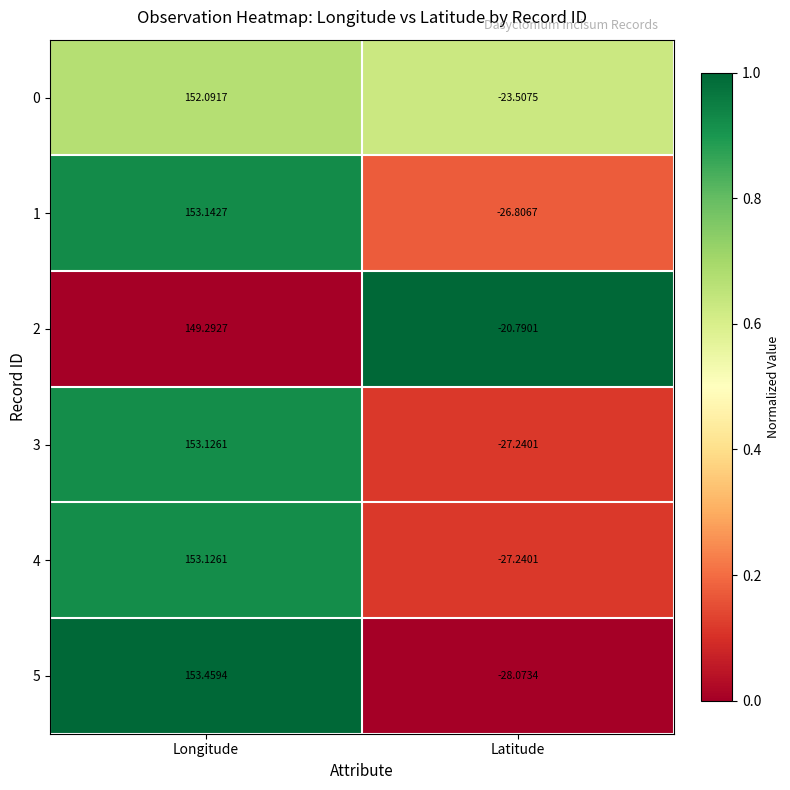

Where does the 3 series first go above 153?

Longitude